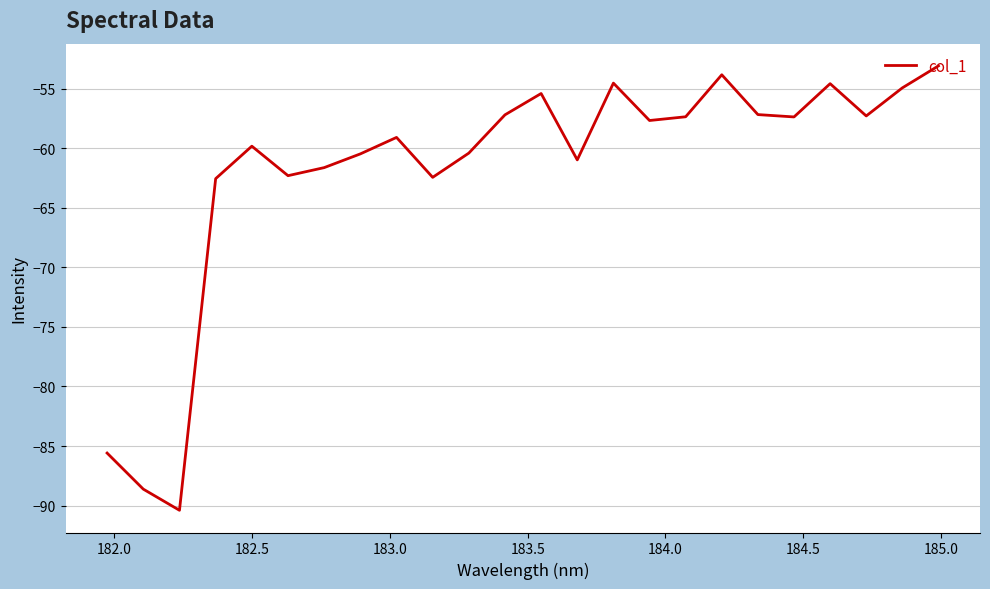

What is the difference between the maximum and minimum values?

37.3